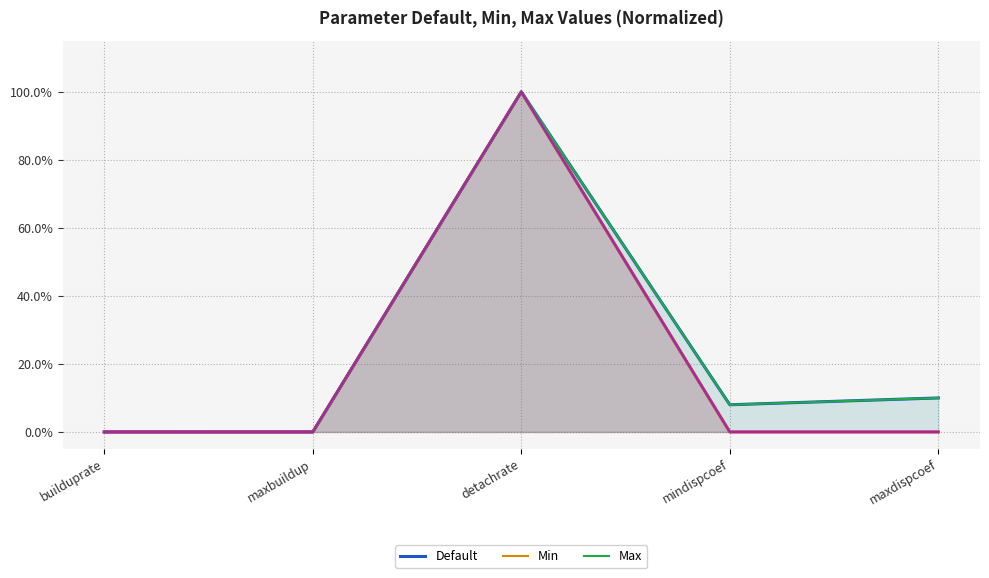

Rank the series by their maximum value, from lowest to highest.

Default, Min, Max